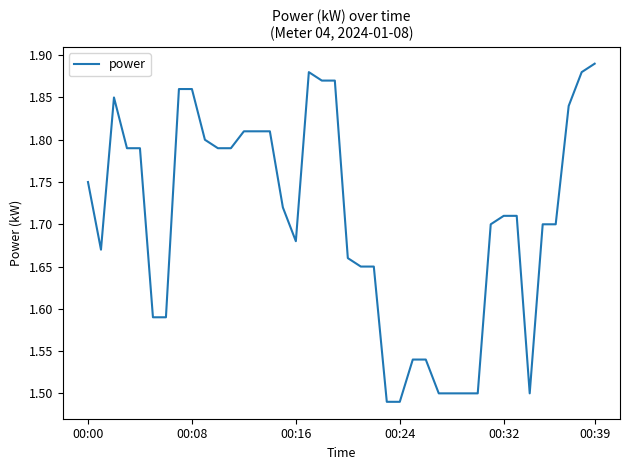

What is the difference between the maximum and minimum values?

0.4